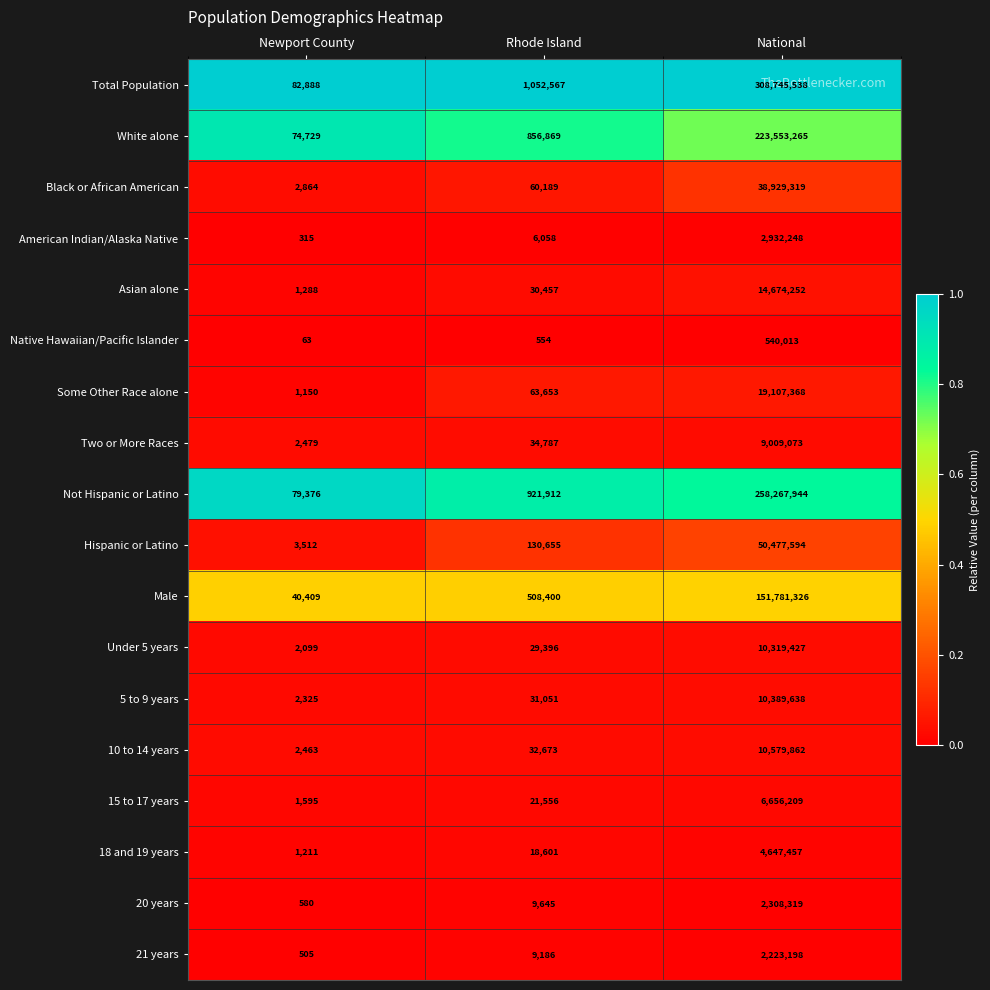

The value of Asian alone at Newport County is 1700. True or false?

False